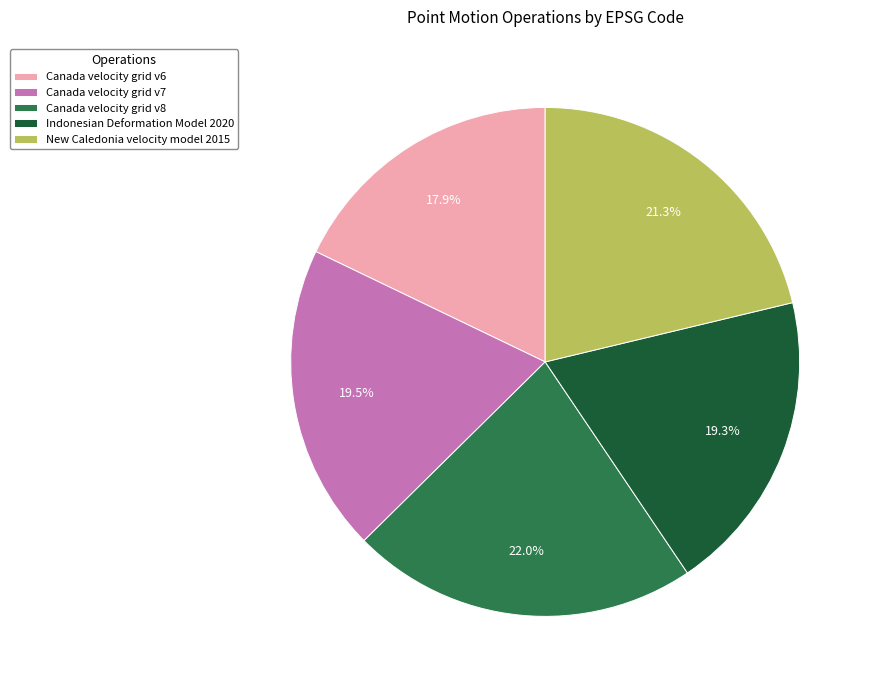

The Canada velocity grid v8 slice represents 22% of the pie. True or false?

True